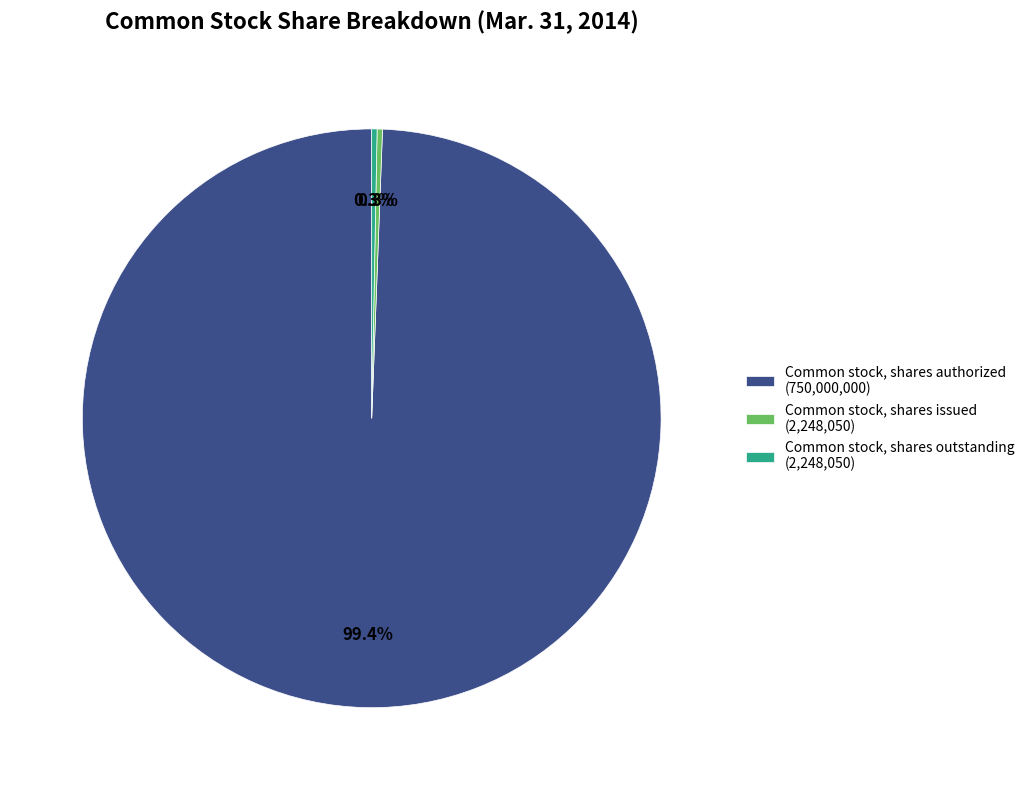

Which slice is the largest?

Common stock, shares authorized